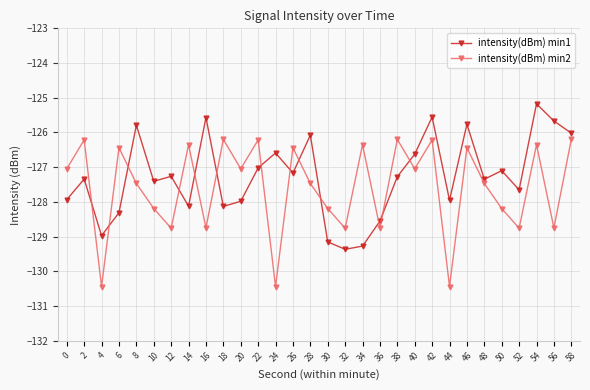

What are all the series names shown in the legend?

intensity(dBm) min1, intensity(dBm) min2